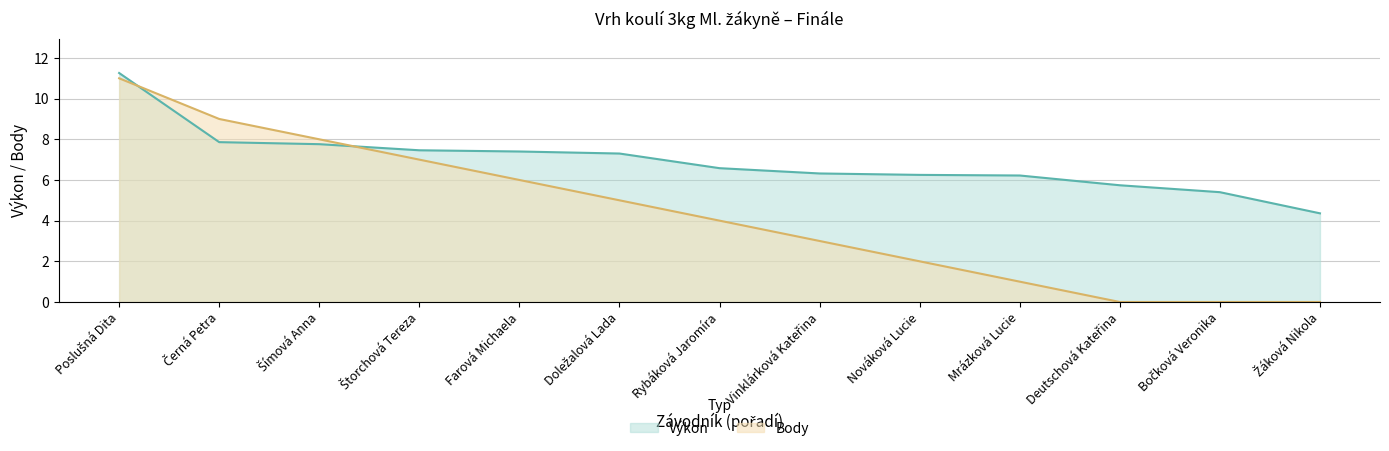

True or false: Výkon and Body cross at least once.

True